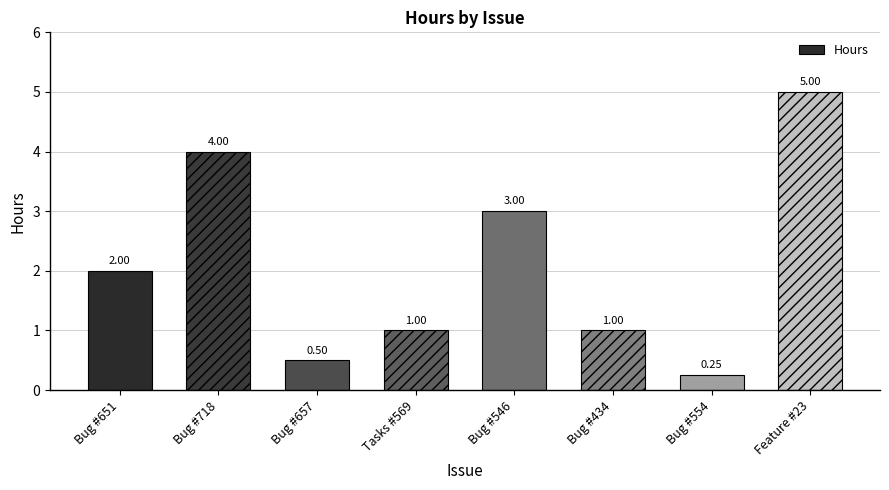

What is the sum of the values at Bug #651 and Bug #718?

6.0